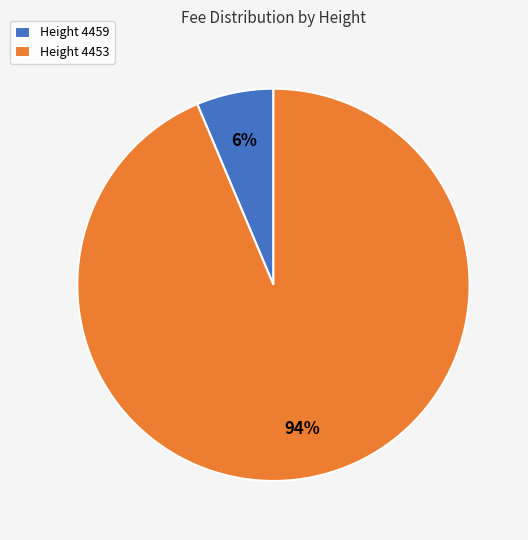

Rank the categories by value from lowest to highest.

Height 4459, Height 4453